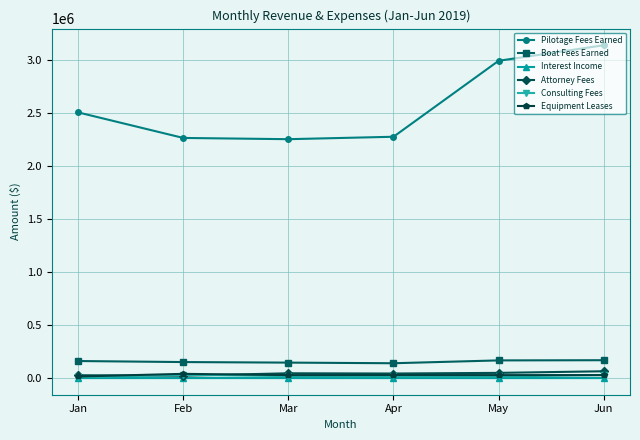

Which series has the widest spread of values?

Pilotage Fees Earned